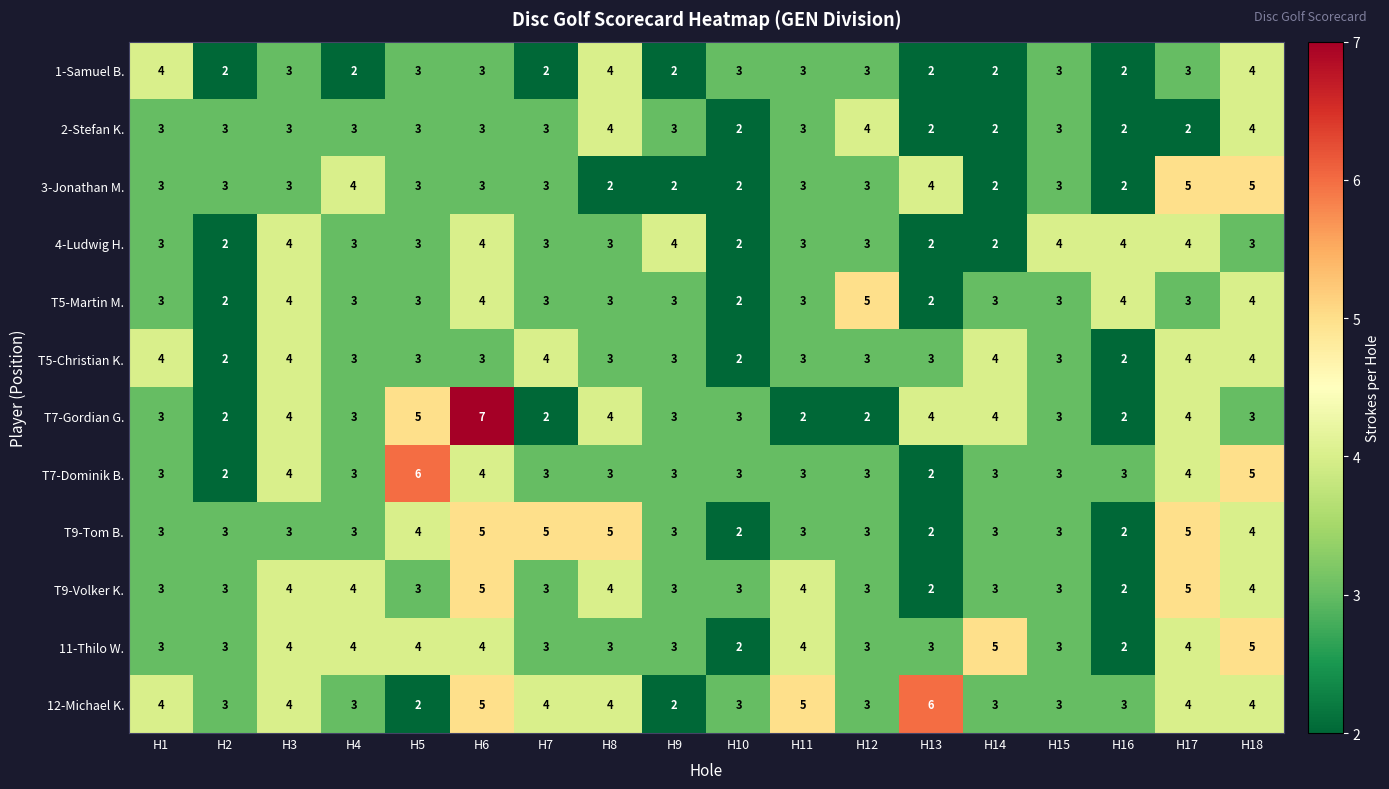

What is the average value of the T7-Gordian G. series?

3